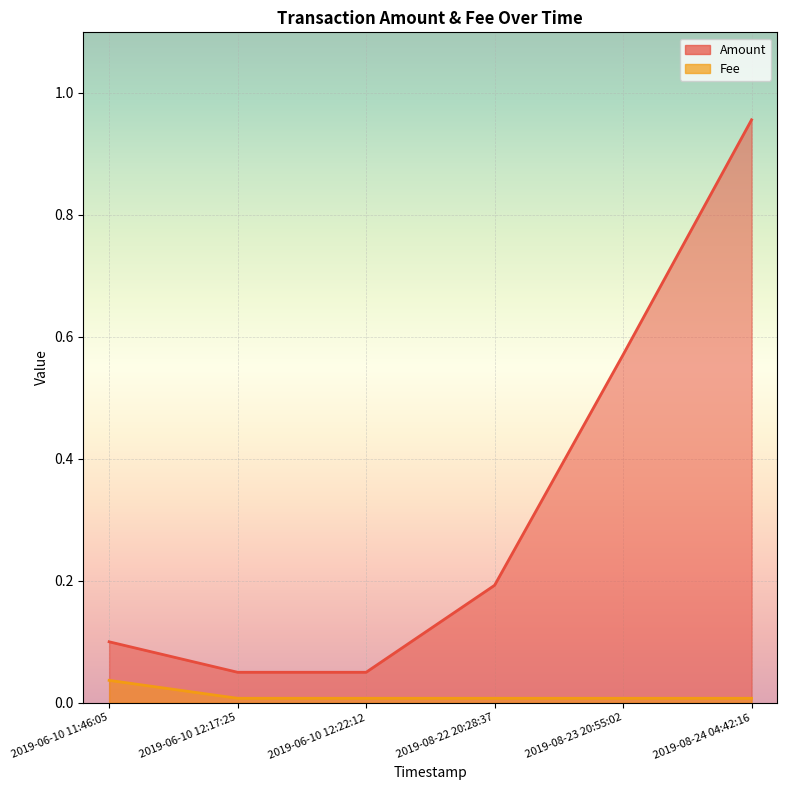

Which series has the widest spread of values?

Amount